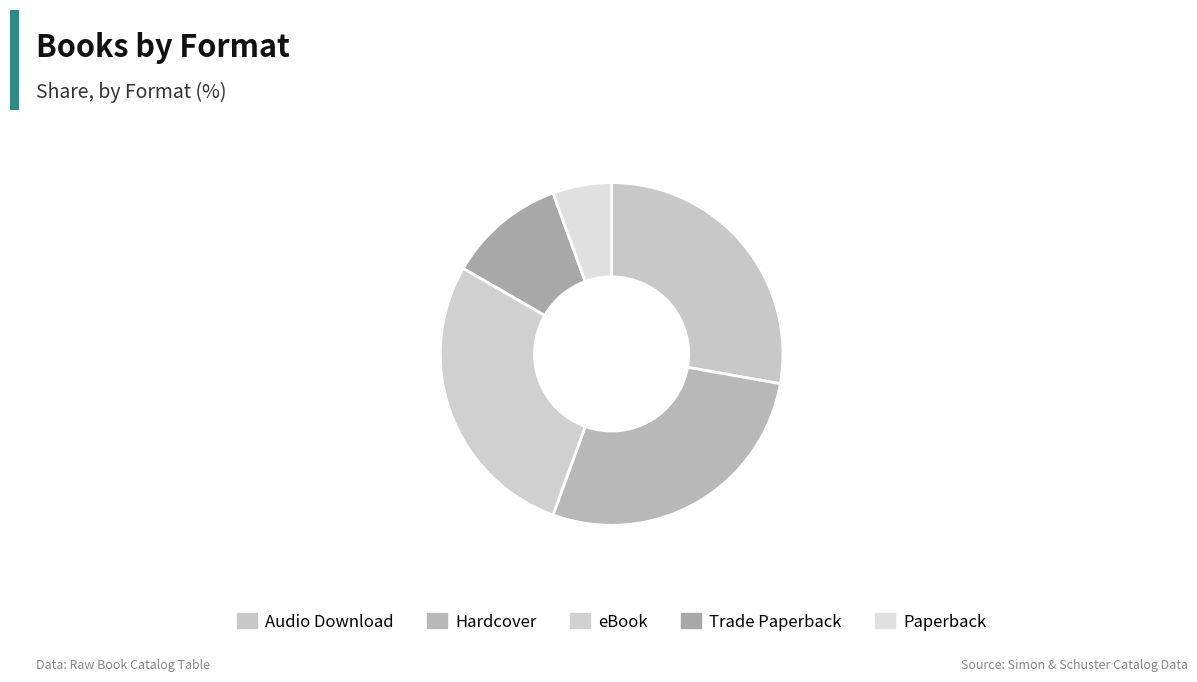

How many segments does this pie chart have?

5